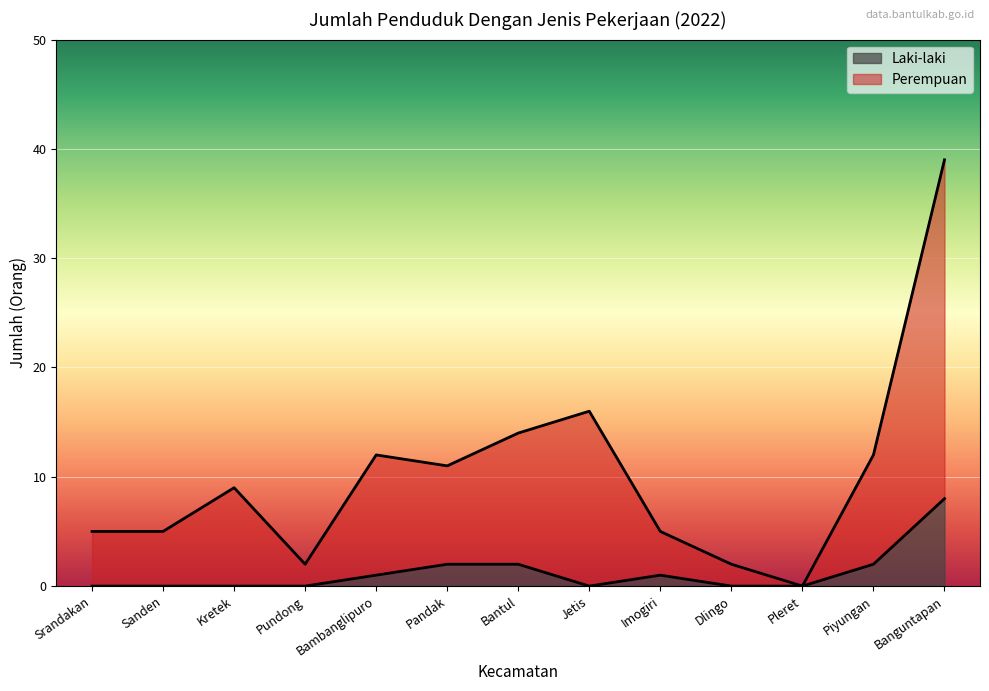

Rank the series by their average value, from lowest to highest.

Laki-laki, Perempuan